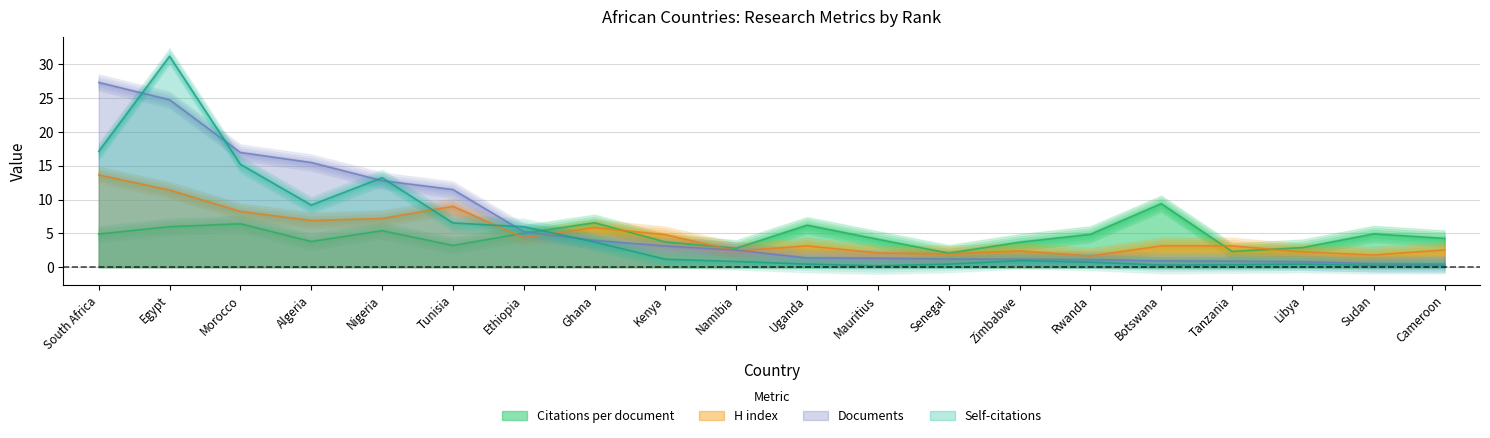

The value of Self-citations at Ghana is 6.4. True or false?

False